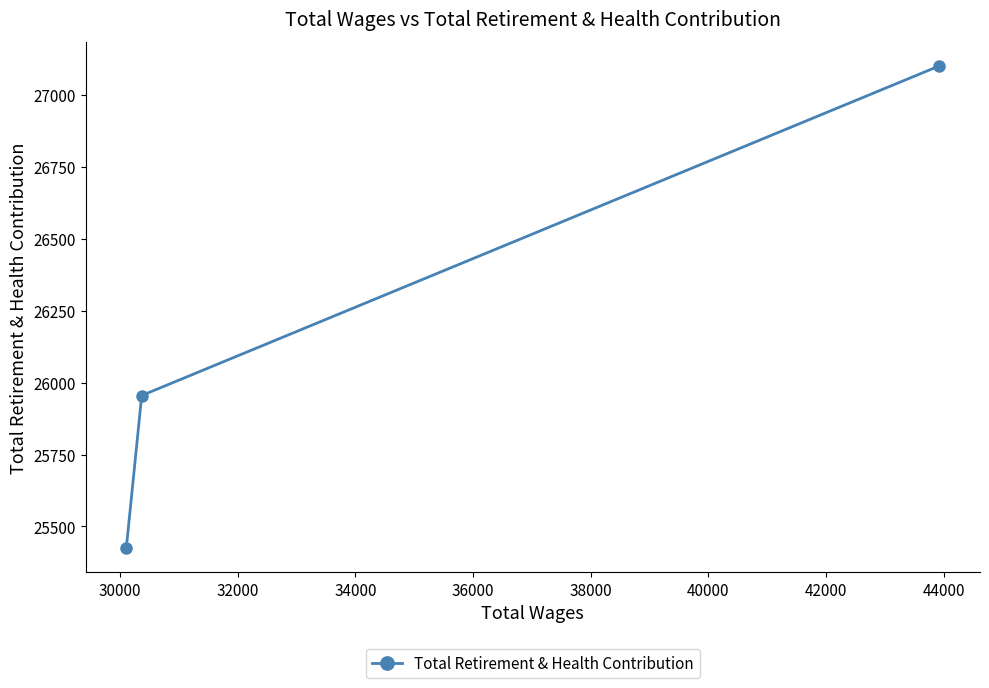

What is the sum of all values?

78480